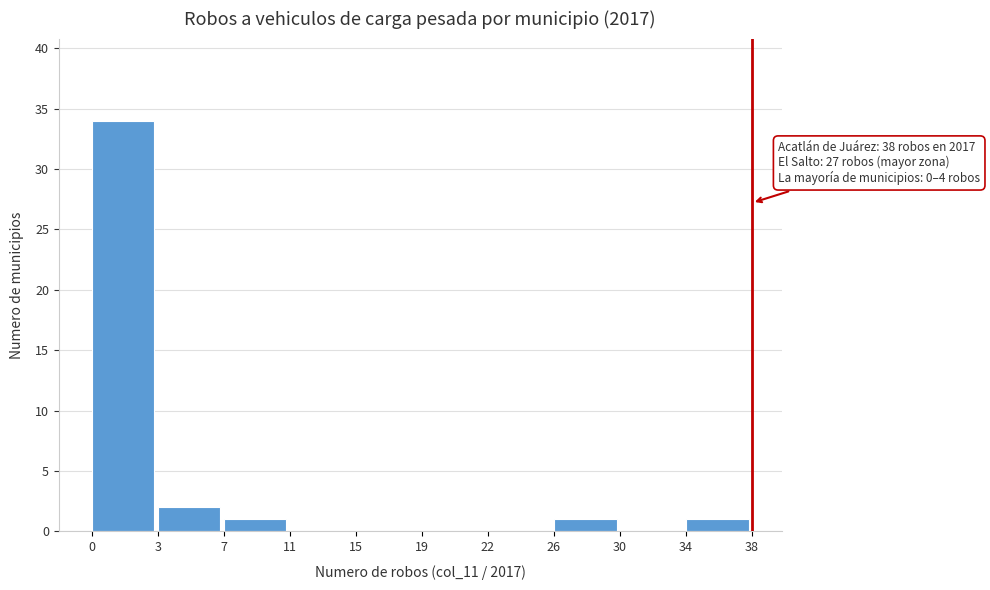

Reading left to right, list all the values displayed in this chart.

0=34	3=2	7=1	11=0	15=0	19=0	22=0	26=1	30=0	34=1